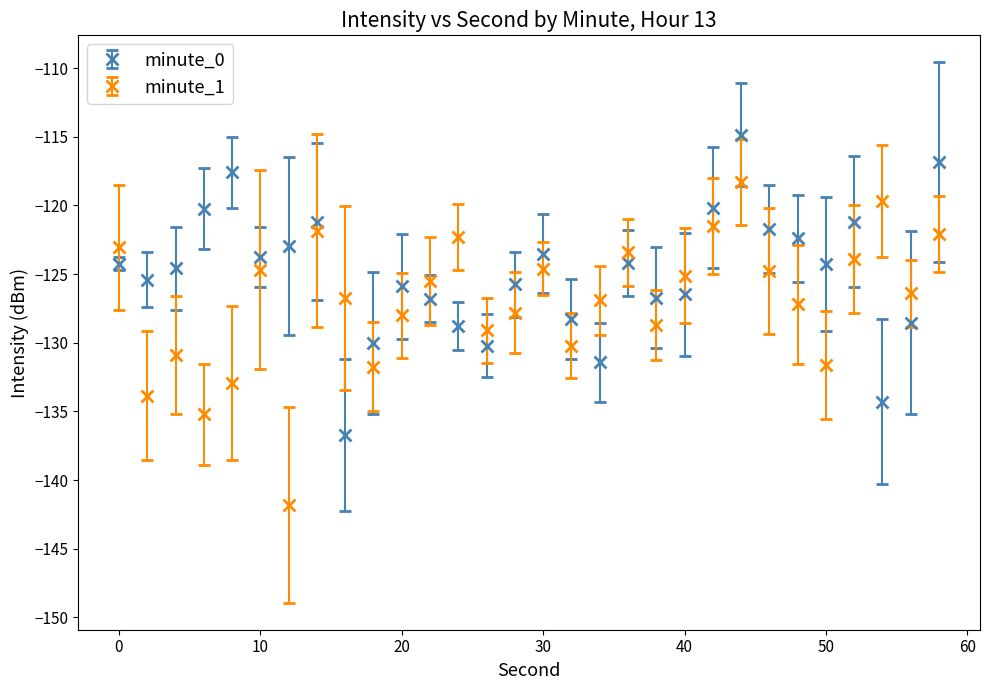

Which series has the largest total across all categories?

minute_0